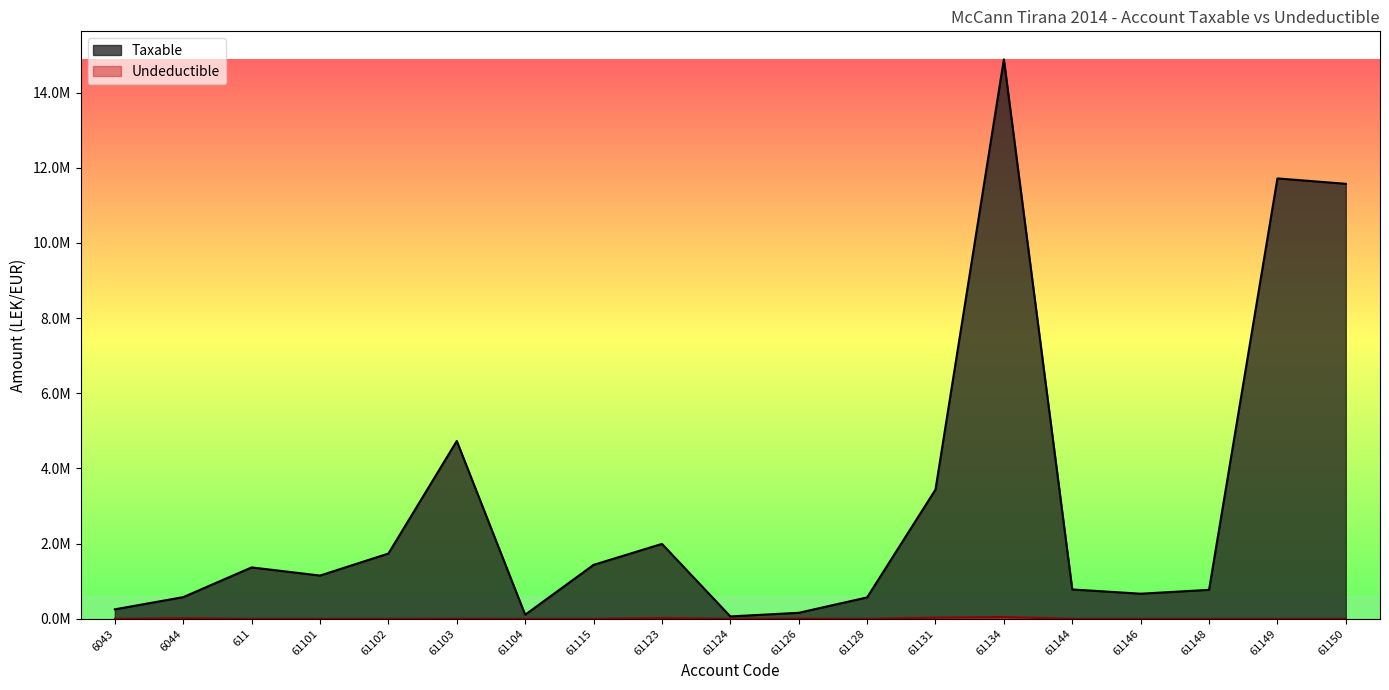

List the series in order of their overall mean, lowest first.

Undeductible, Taxable